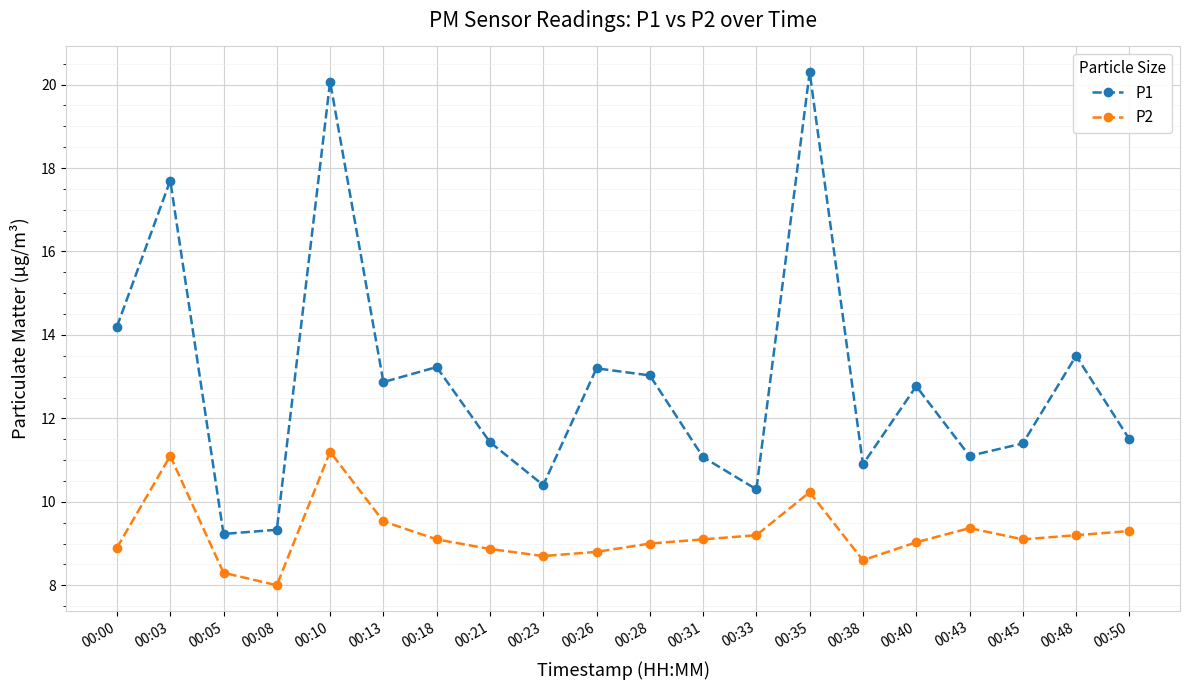

How many data points does each series have?

20